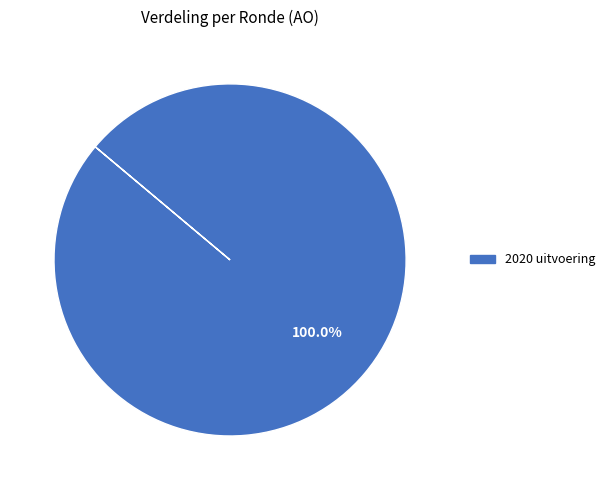

Is there any slice that represents more than half of the pie?

Yes